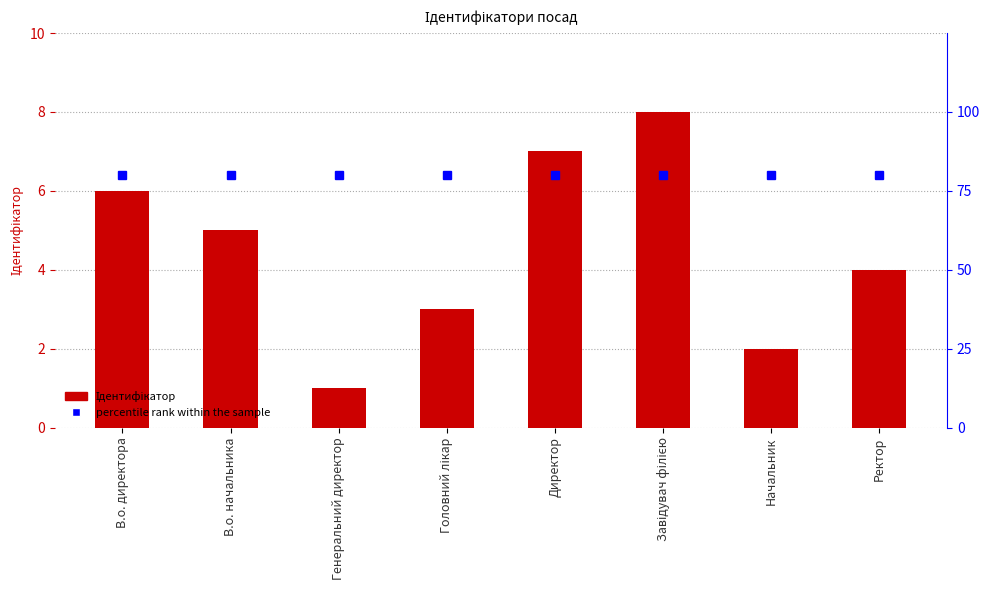

At which category does the chart reach its peak across all series?

В.о. директора